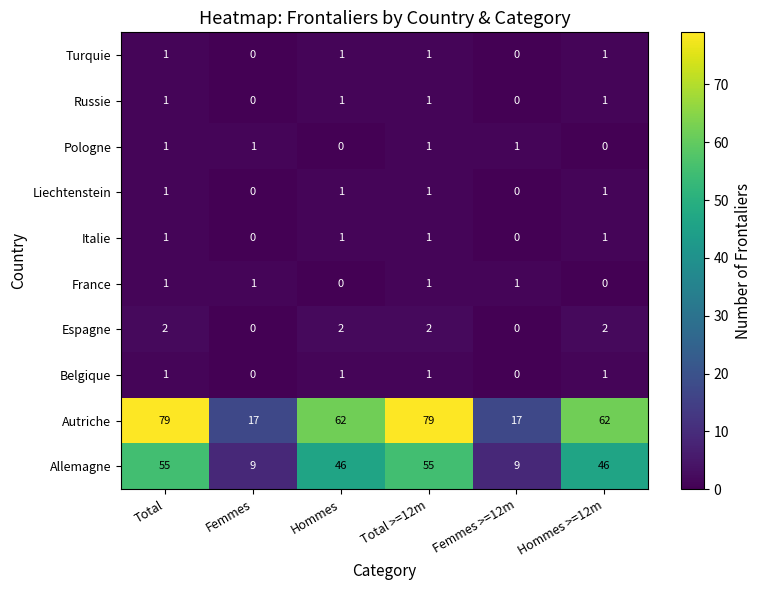

Count the Allemagne values in the range 9 to 55.

6